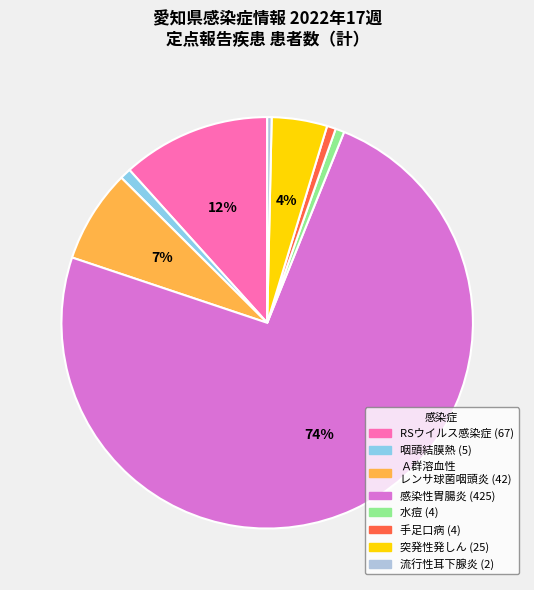

Count the number of slices in the pie.

8